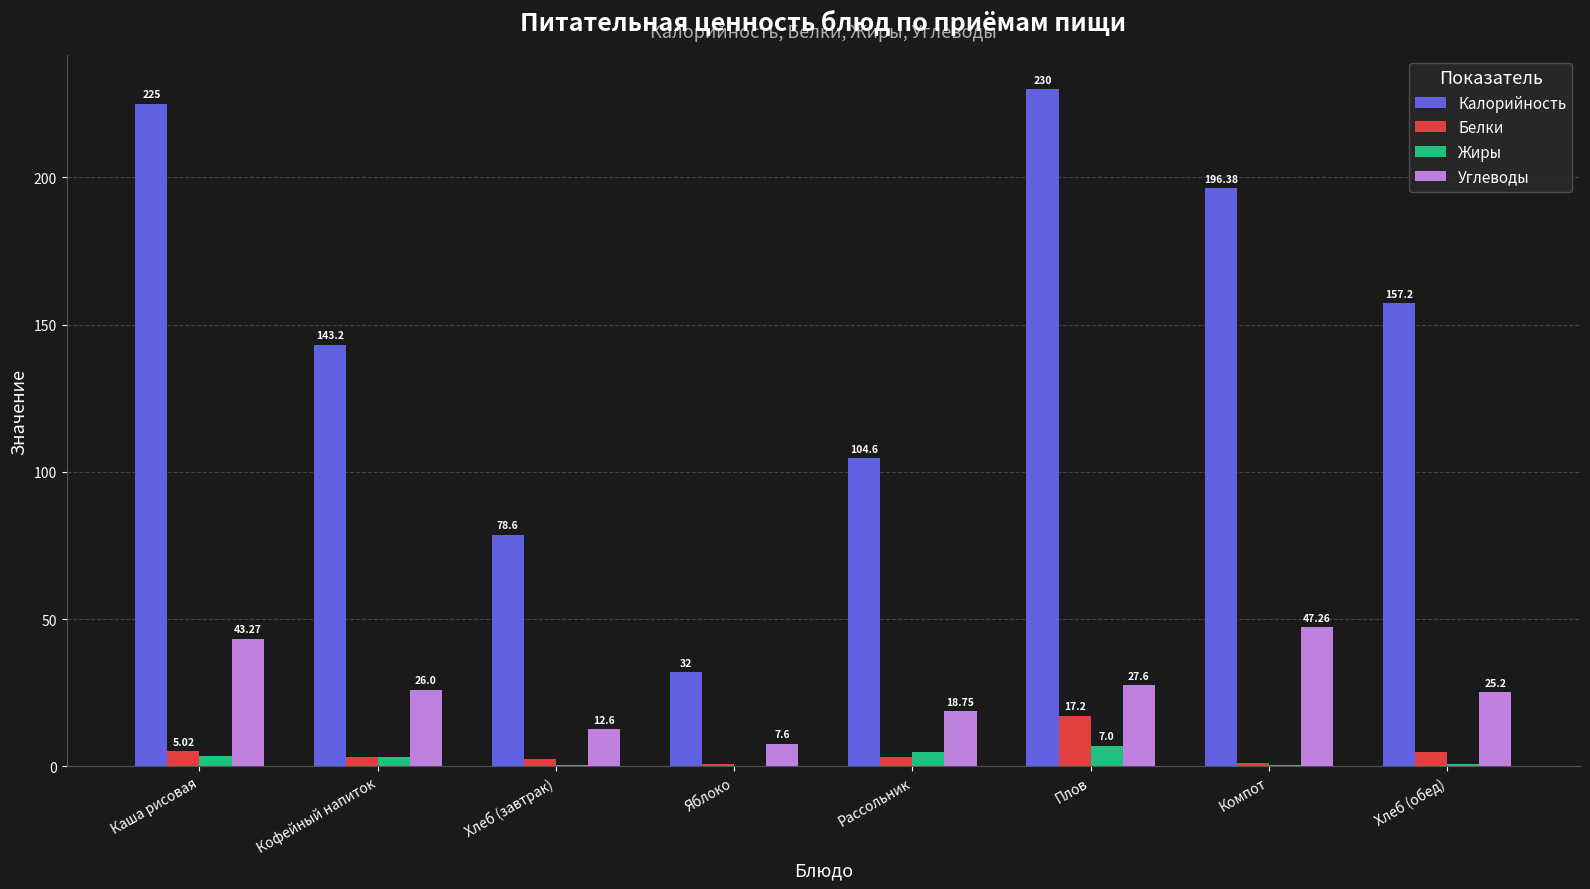

What is the sum of the Углеводы values at Яблоко and Хлеб (завтрак)?

20.2